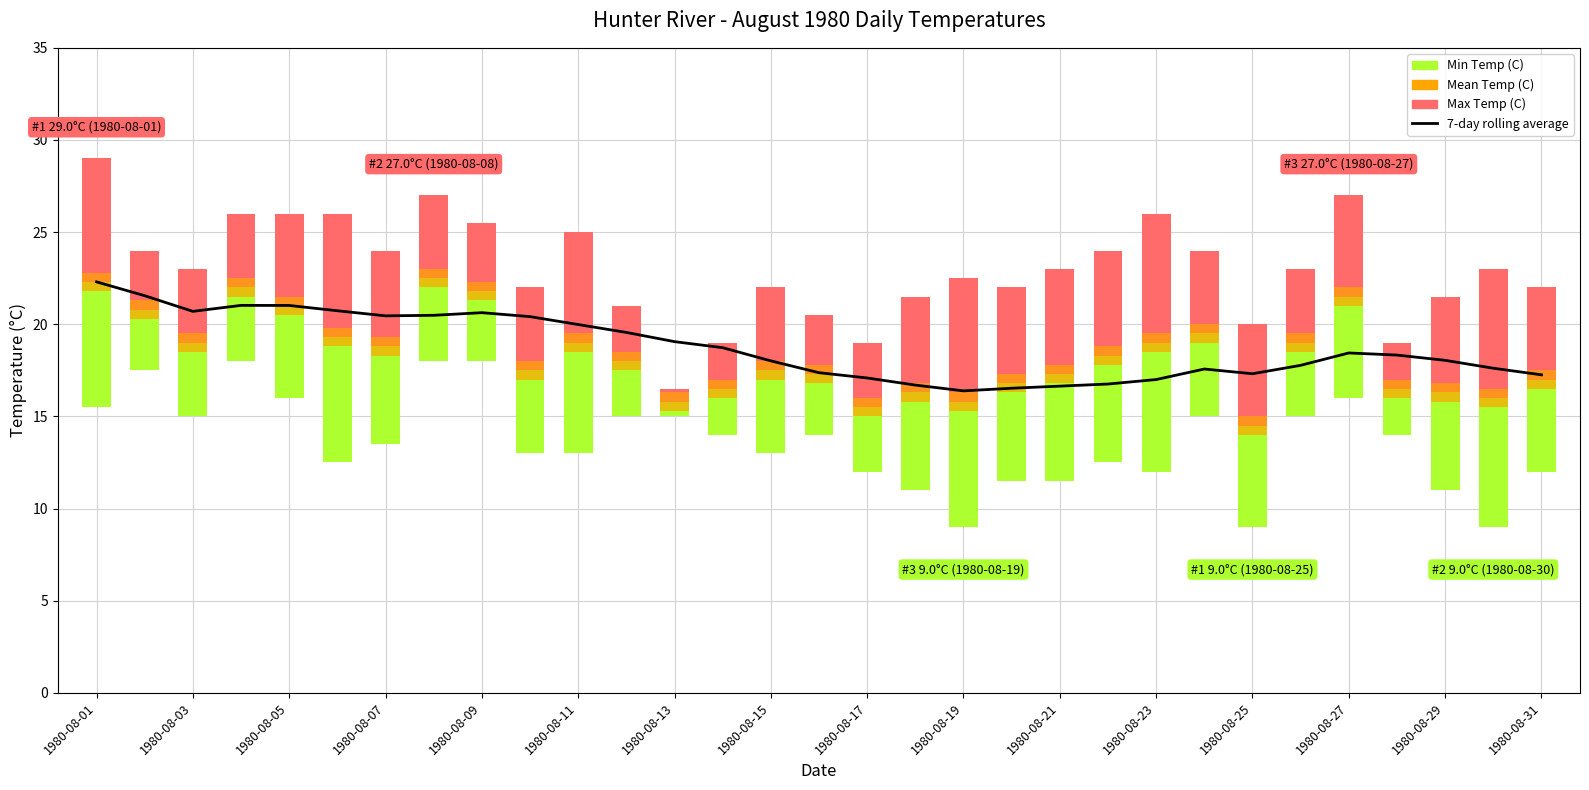

Reading left to right, transcribe all the data shown in this chart.

22.3	21.6	20.7	21.0	21.0	20.7	20.5	20.5	20.6	20.4	20.0	19.6	19.1	18.7	18.0	17.4	17.1	16.7	16.4	16.5	16.6	16.8	17.0	17.6	17.3	17.8	18.4	18.3	18.0	17.6	17.3